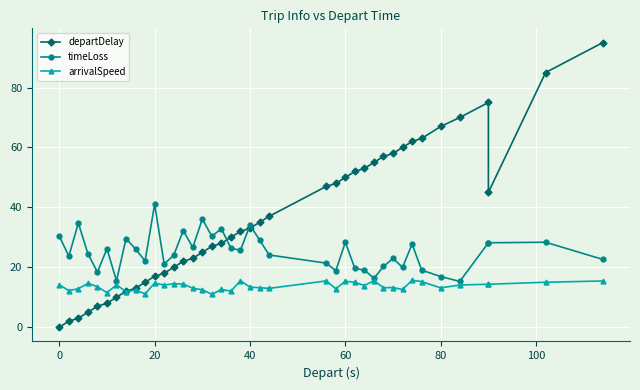

True or false: arrivalSpeed has more than 0 points higher than both neighbors.

True